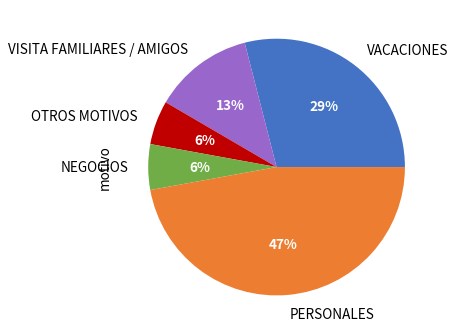

Is there a majority slice in this chart?

No